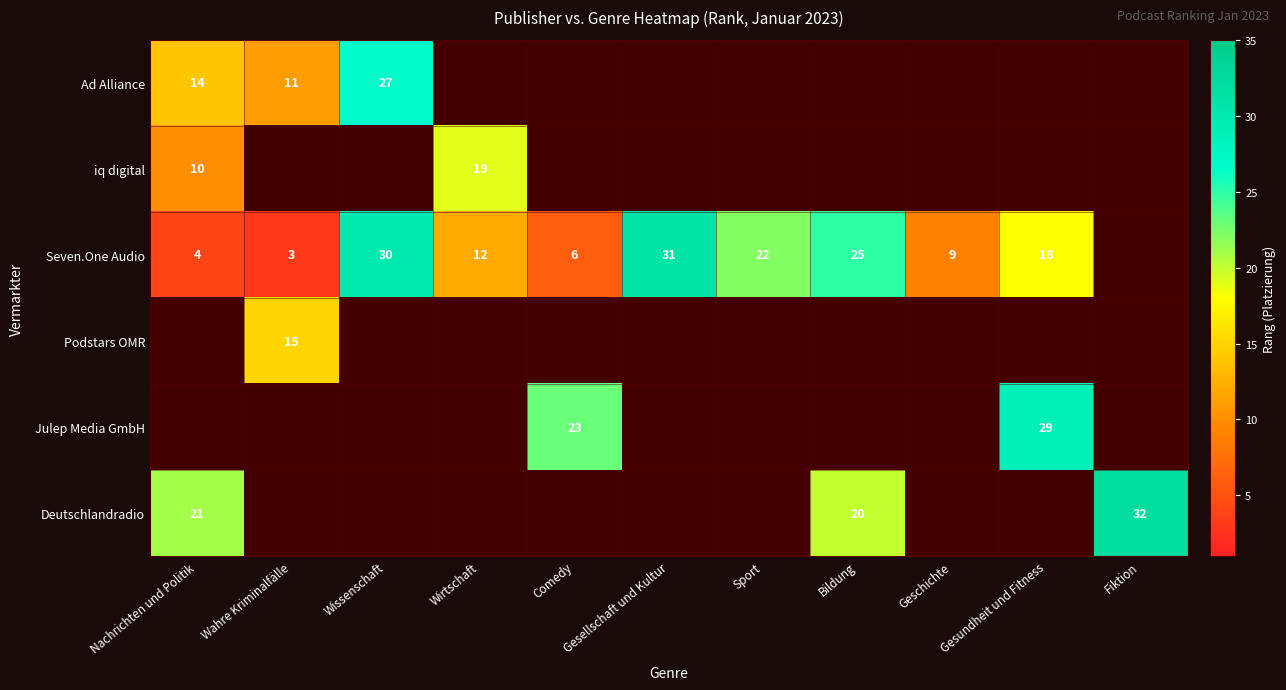

The value of Seven.One Audio at Geschichte is 9. True or false?

True